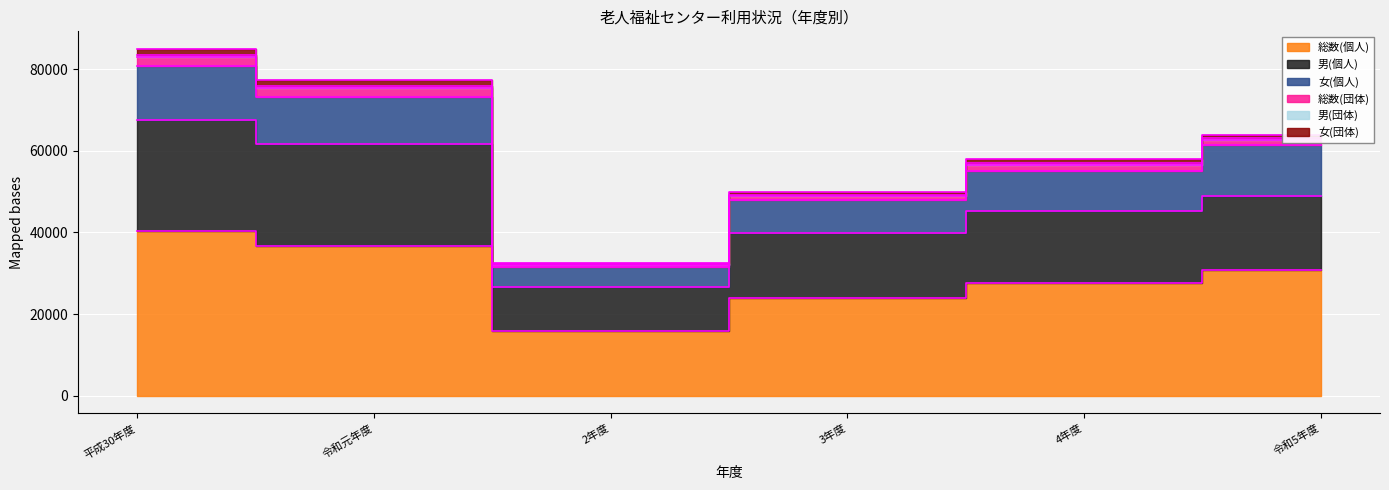

How many interior local valleys does the 女(個人) series have?

1